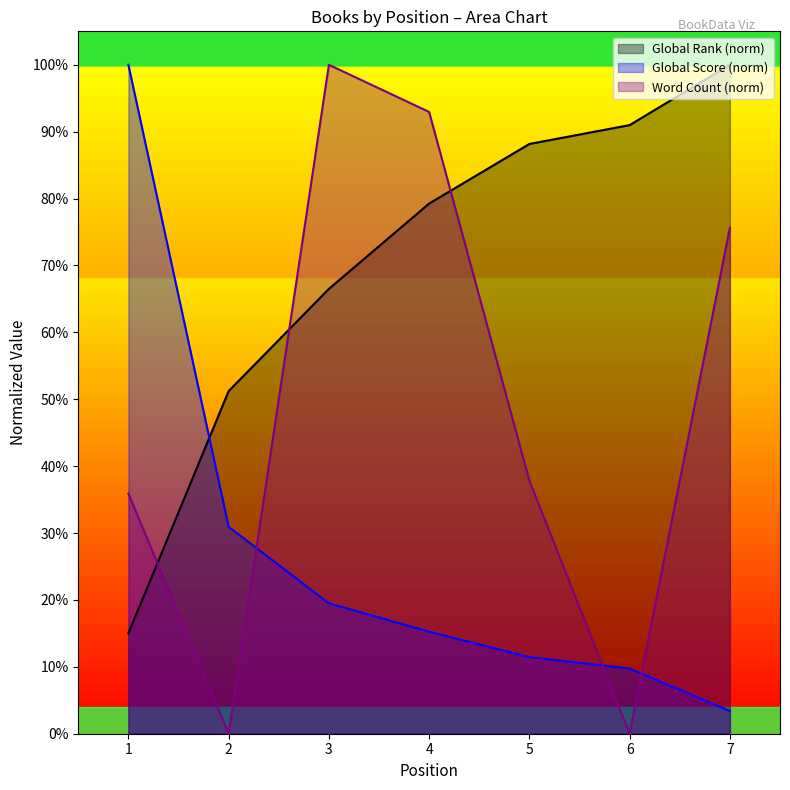

True or false: Global Score has a value of 0.1 at 5.

True